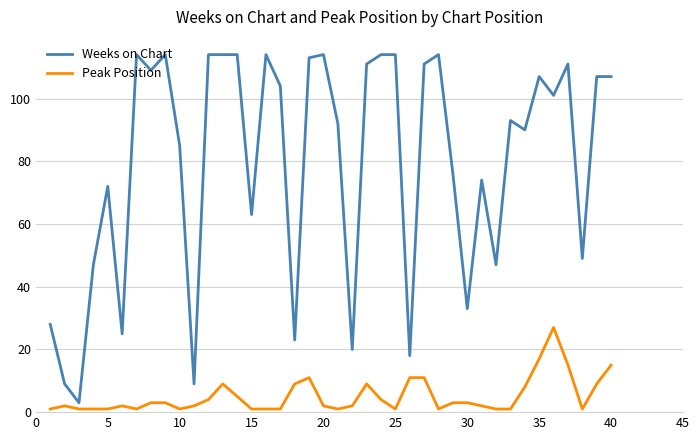

List the series in order of their peak value, lowest first.

Peak Position, Weeks on Chart